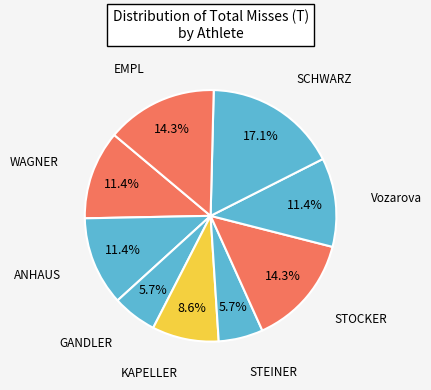

Count the number of slices in the pie.

9